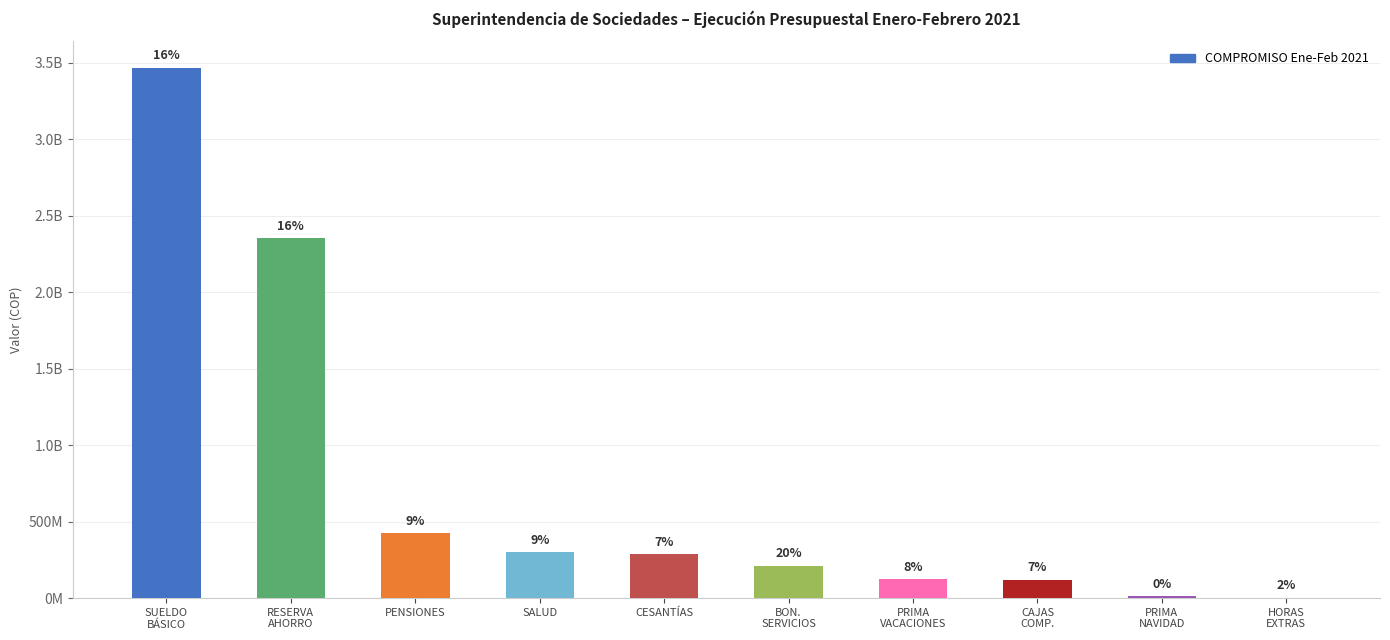

List the labels in order of value, smallest first.

HORAS
EXTRAS, PRIMA
NAVIDAD, CAJAS
COMP., PRIMA
VACACIONES, BON.
SERVICIOS, CESANTÍAS, SALUD, PENSIONES, RESERVA
AHORRO, SUELDO
BÁSICO